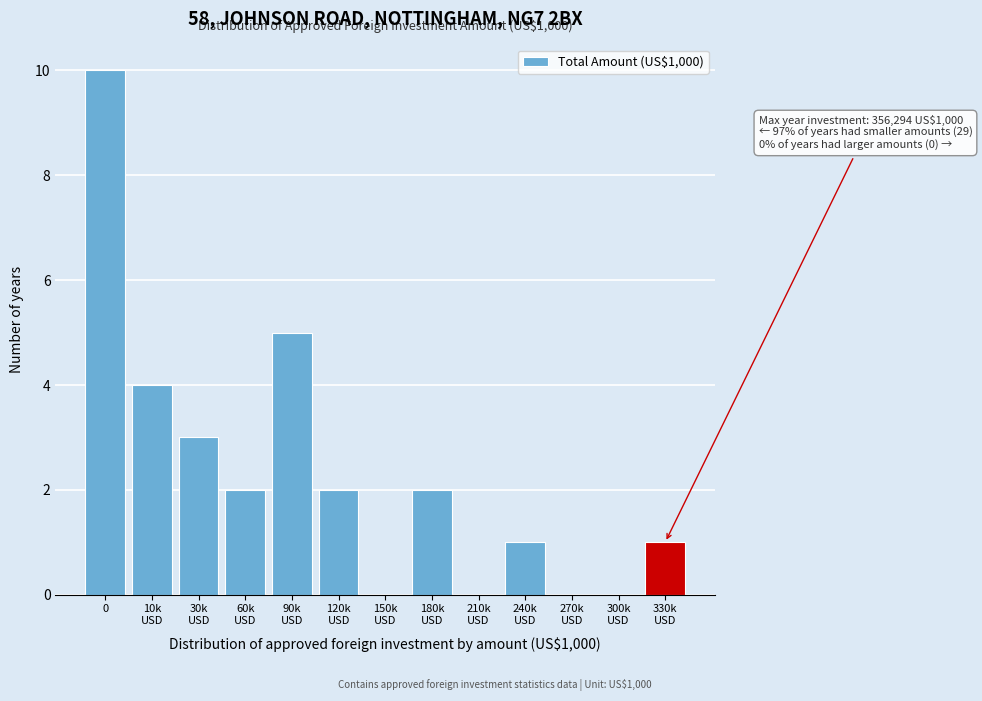

The value at 0 is 5. True or false?

False